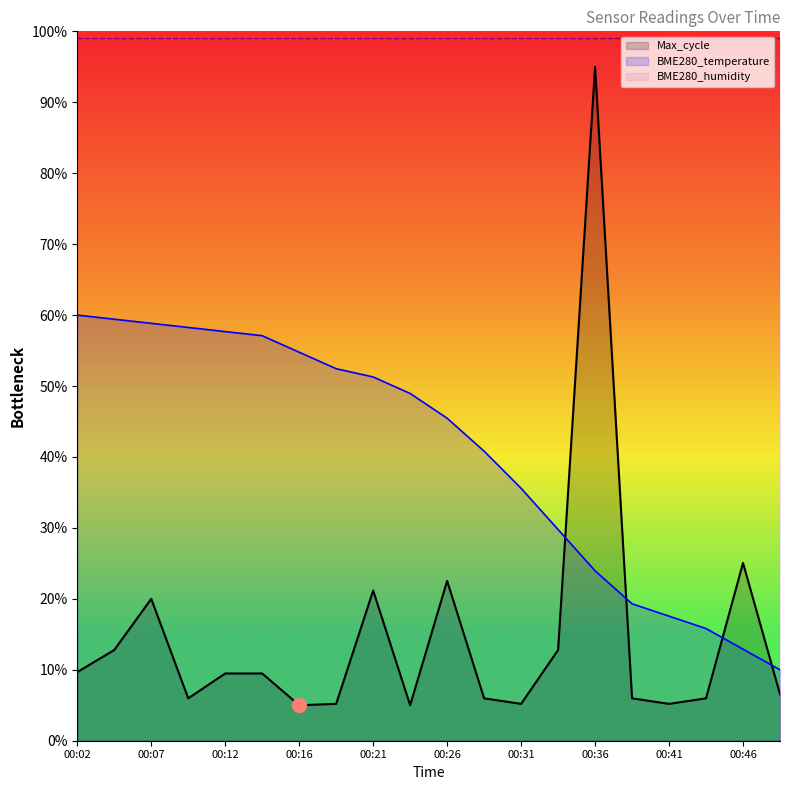

Which series changed the most between 00:38 and 00:43?

BME280_temperature